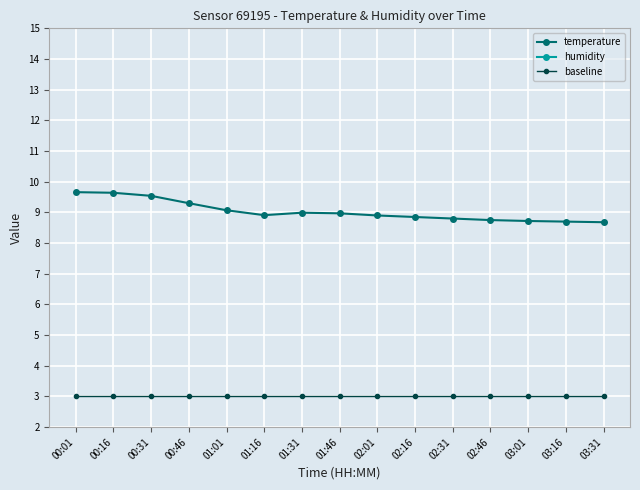

Between 01:46 and 02:01, which series saw the biggest shift?

temperature